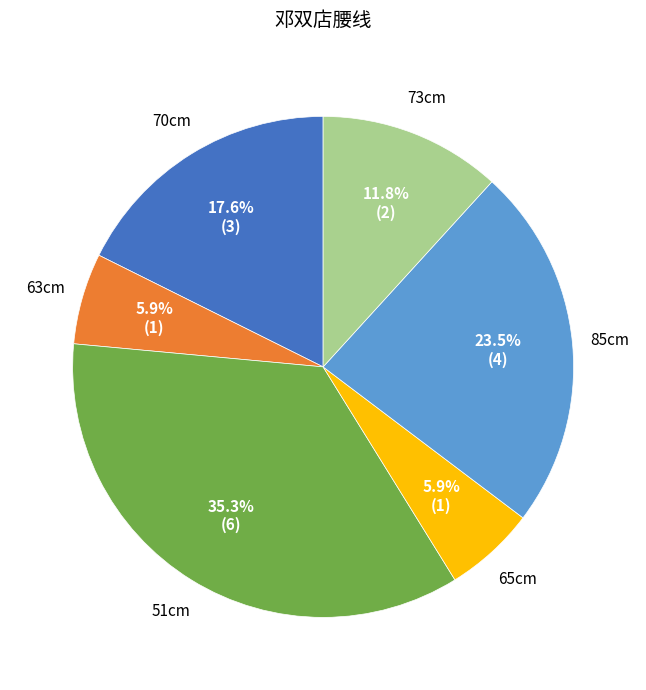

Is there a majority slice in this chart?

No